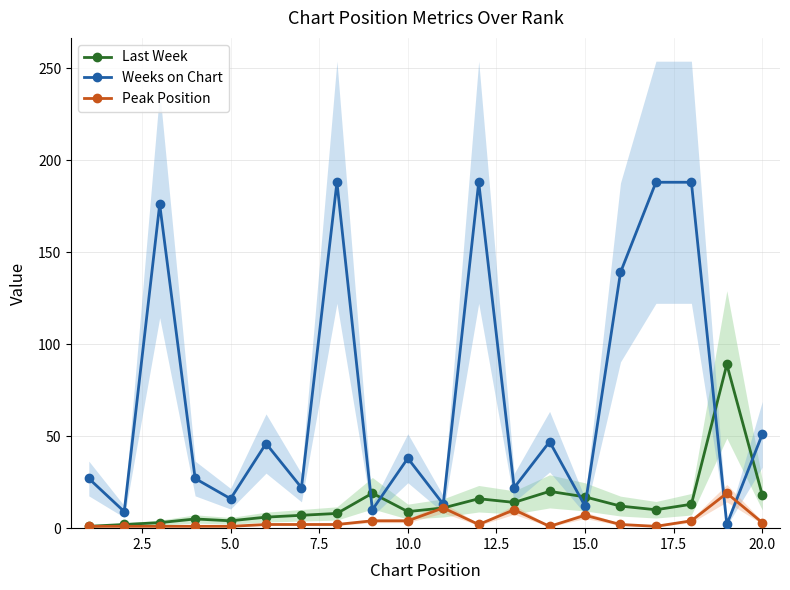

True or false: Last Week has more than 0 interior local peaks.

True